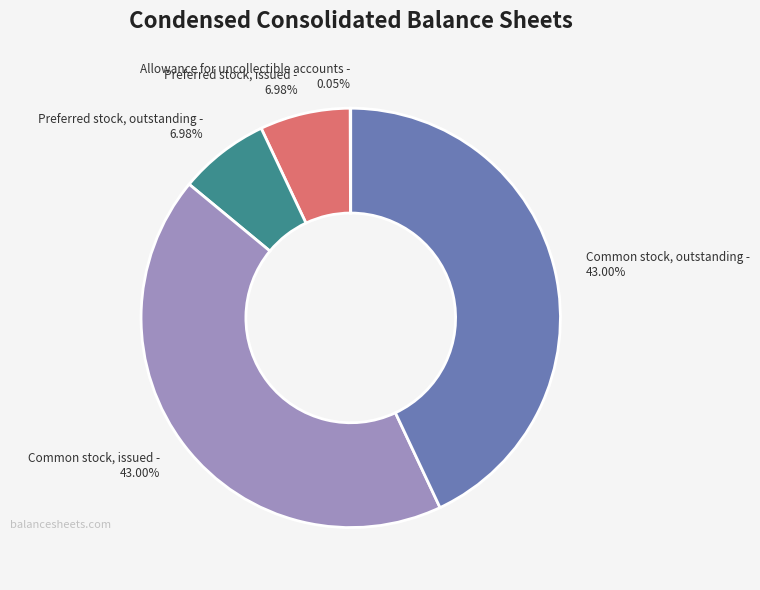

What is the ratio of the value at Common stock, outstanding to the value at Common stock, issued?

1.0